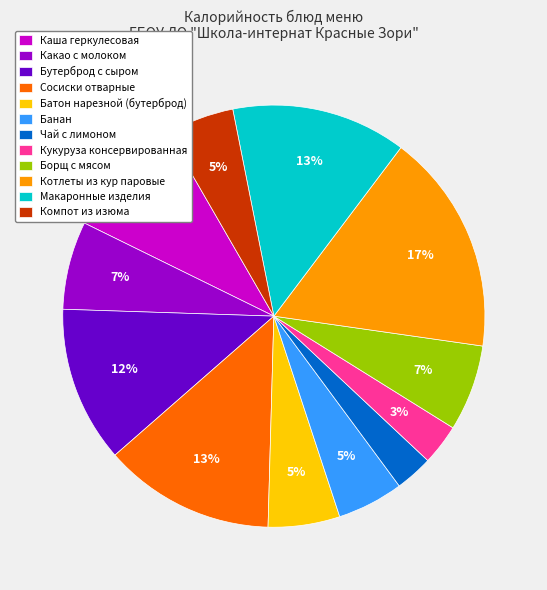

Count the number of slices in the pie.

12